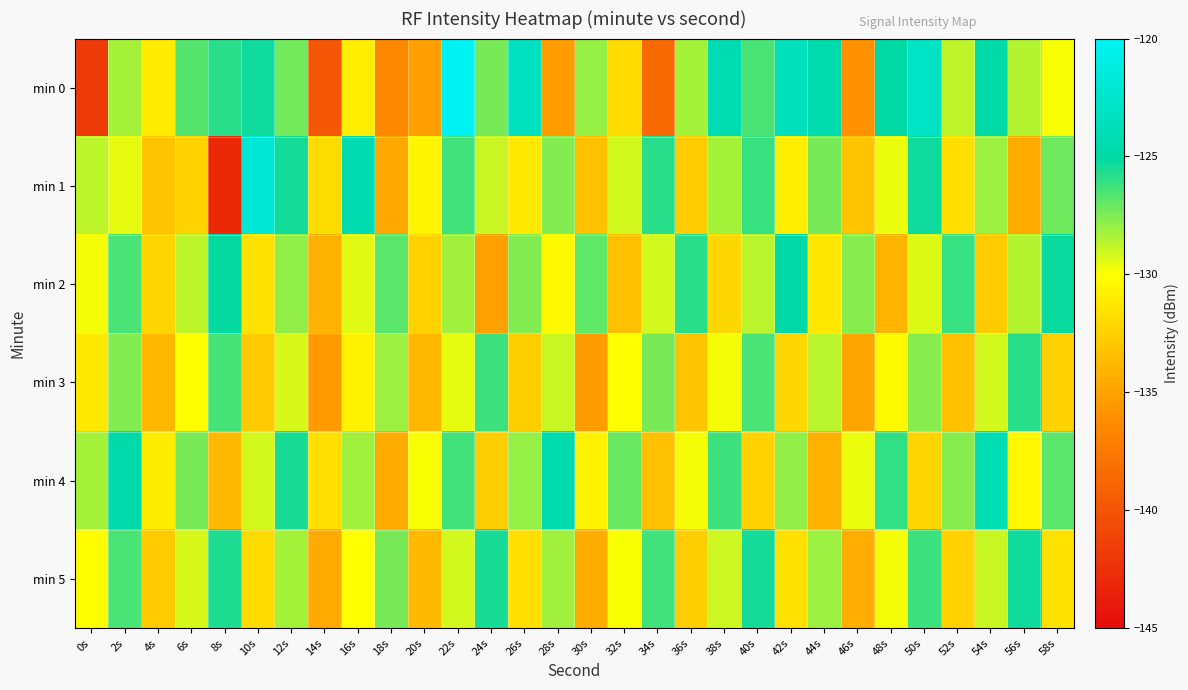

Reading left to right, what are all the values shown in this chart?

min 0: 0s=-141.9	2s=-128.2	4s=-131.1	6s=-126.7	8s=-125.8	10s=-125.3	12s=-127.3	14s=-139.9	16s=-130.8	18s=-136.4	20s=-135.1	22s=-120.1	24s=-127.3	26s=-123.3	28s=-135.3	30s=-127.9	32s=-131.9	34s=-138.6	36s=-128.3	38s=-124.3	40s=-126.5	42s=-123.4	44s=-124.6	46s=-135.9	48s=-125.0	50s=-123.0	52s=-128.7	54s=-124.8	56s=-128.5	58s=-129.9
min 1: 0s=-128.8	2s=-129.5	4s=-133.2	6s=-132.4	8s=-143.0	10s=-121.9	12s=-125.4	14s=-131.8	16s=-124.4	18s=-134.7	20s=-130.5	22s=-126.3	24s=-128.9	26s=-131.2	28s=-127.6	30s=-133.4	32s=-129.1	34s=-125.8	36s=-132.7	38s=-128.3	40s=-126.1	42s=-130.9	44s=-127.4	46s=-133.2	48s=-129.6	50s=-125.3	52s=-131.8	54s=-128.1	56s=-134.5	58s=-127.2
min 2: 0s=-129.8	2s=-126.5	4s=-132.3	6s=-128.7	8s=-125.1	10s=-131.6	12s=-127.9	14s=-134.2	16s=-129.4	18s=-126.8	20s=-132.5	22s=-128.2	24s=-135.1	26s=-127.6	28s=-130.3	30s=-126.9	32s=-133.4	34s=-129.1	36s=-125.8	38s=-132.2	40s=-128.6	42s=-124.9	44s=-131.3	46s=-127.7	48s=-134.0	50s=-129.3	52s=-126.1	54s=-132.8	56s=-128.5	58s=-125.2
min 3: 0s=-131.2	2s=-127.6	4s=-133.9	6s=-130.1	8s=-126.4	10s=-132.8	12s=-129.2	14s=-135.5	16s=-130.7	18s=-128.1	20s=-133.8	22s=-129.5	24s=-126.2	26s=-132.6	28s=-128.9	30s=-135.3	32s=-130.0	34s=-127.4	36s=-133.1	38s=-129.8	40s=-126.5	42s=-132.2	44s=-128.6	46s=-134.9	48s=-130.3	50s=-127.7	52s=-133.4	54s=-129.1	56s=-125.8	58s=-132.5
min 4: 0s=-128.3	2s=-124.7	4s=-131.0	6s=-127.4	8s=-133.7	10s=-129.1	12s=-125.5	14s=-131.8	16s=-128.2	18s=-134.5	20s=-129.9	22s=-126.3	24s=-132.6	26s=-128.0	28s=-124.4	30s=-130.7	32s=-127.1	34s=-133.4	36s=-129.8	38s=-126.2	40s=-132.5	42s=-127.9	44s=-134.2	46s=-129.6	48s=-126.0	50s=-132.3	52s=-127.7	54s=-124.1	56s=-130.4	58s=-126.8
min 5: 0s=-130.1	2s=-126.5	4s=-132.8	6s=-129.2	8s=-125.6	10s=-131.9	12s=-128.3	14s=-134.6	16s=-130.0	18s=-127.4	20s=-133.7	22s=-129.1	24s=-125.5	26s=-131.8	28s=-128.2	30s=-134.5	32s=-129.9	34s=-126.3	36s=-132.6	38s=-129.0	40s=-125.4	42s=-131.7	44s=-128.1	46s=-134.4	48s=-129.8	50s=-126.2	52s=-132.5	54s=-128.9	56s=-125.3	58s=-131.6